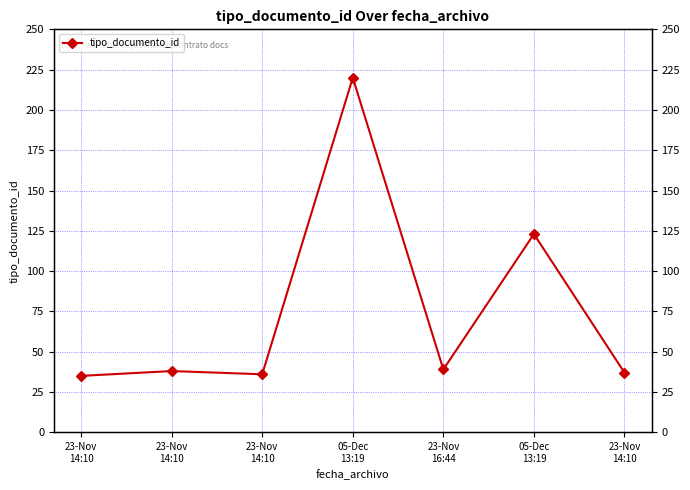

True or false: there are more than 2 points higher than both neighbors.

True